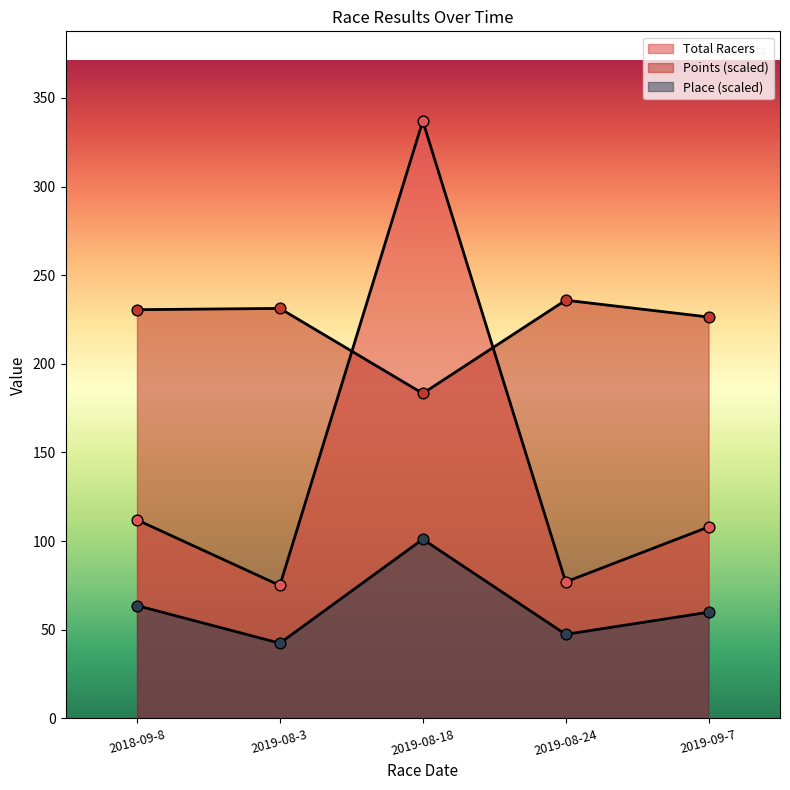

What is the total value across all series at 2018-09-8?

406.2